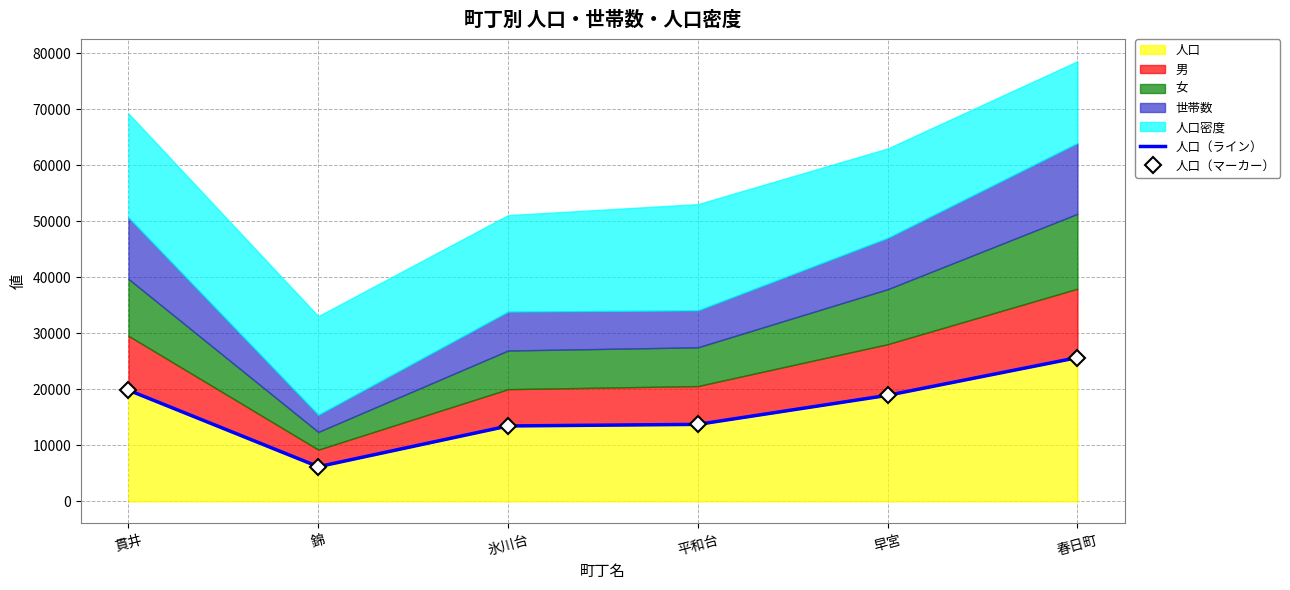

What is the difference between the maximum and second lowest values in the 人口（マーカー） series?

12199